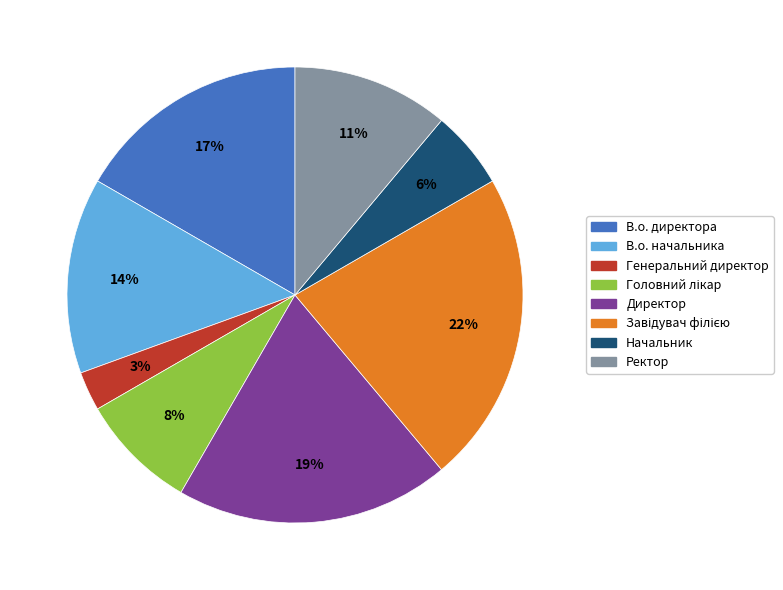

True or false: Директор accounts for 19% of the total.

True